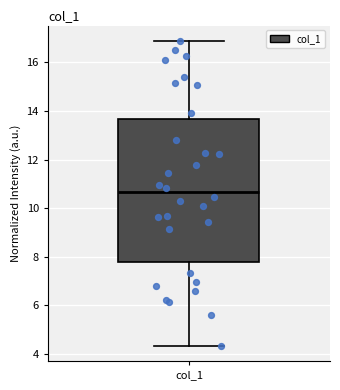

Read this box plot against the y-axis: the position of the median line, the range covered by the box, and the ends of both whiskers. The values are not printed on the chart, so give them approximately, as read against the axis.

median 10.6, box 7.8 to 13.6, whiskers 4.4 to 16.8